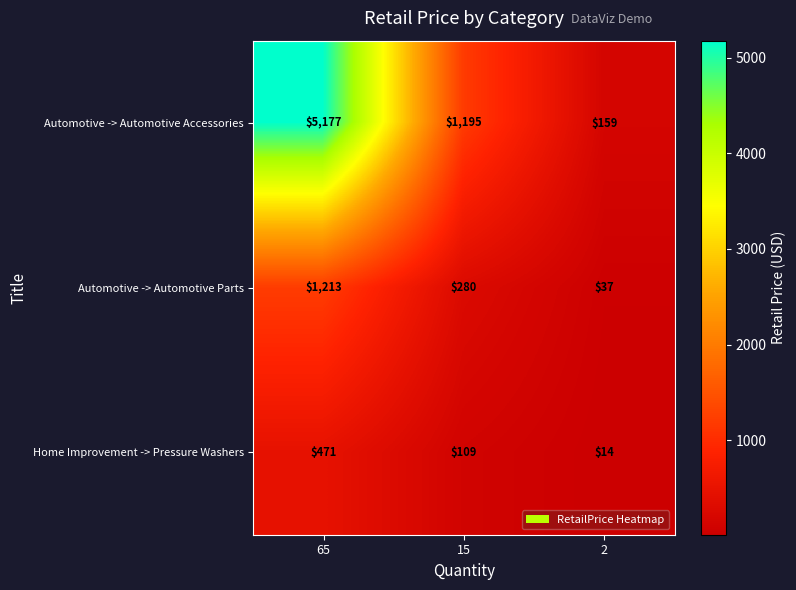

List the series in order of their peak value, highest first.

Automotive -> Automotive Accessories, Automotive -> Automotive Parts, Home Improvement -> Pressure Washers